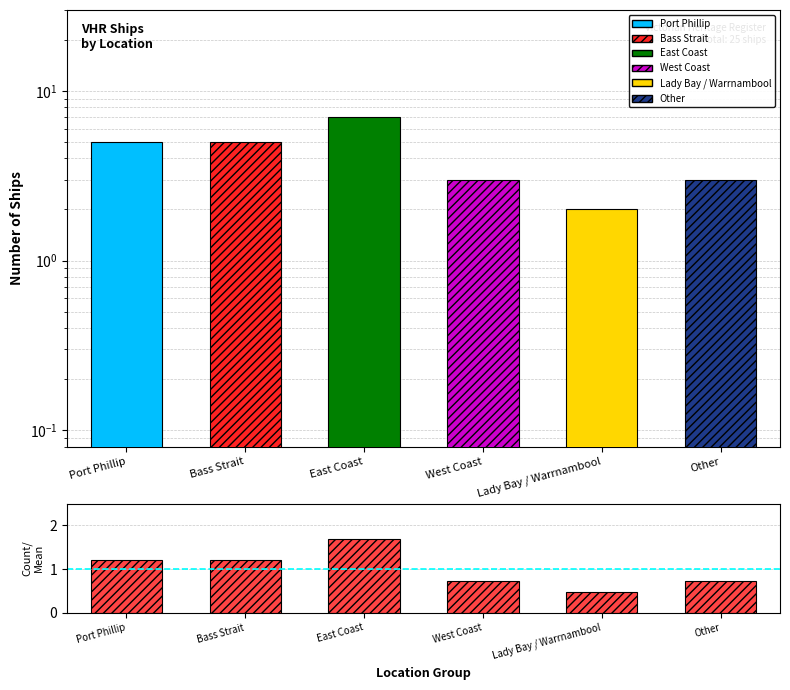

List the labels in order of value, largest first.

East Coast, Port Phillip, Bass Strait, West Coast, Other, Lady Bay / Warrnambool